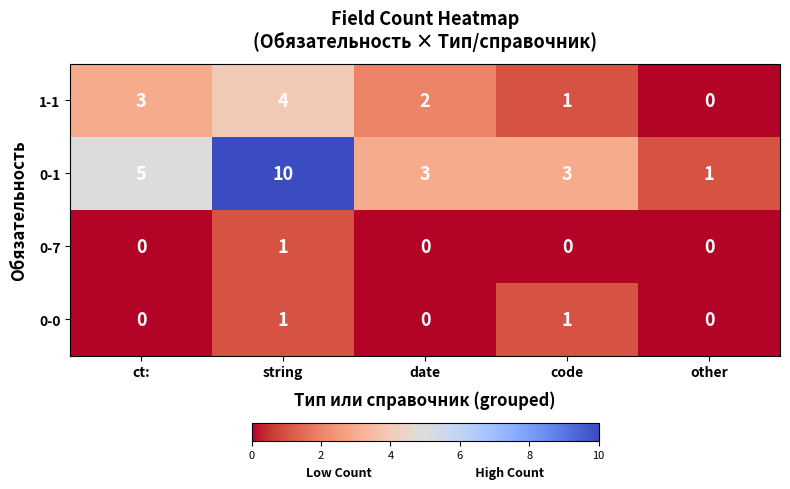

Which series has the largest total across all categories?

0-1